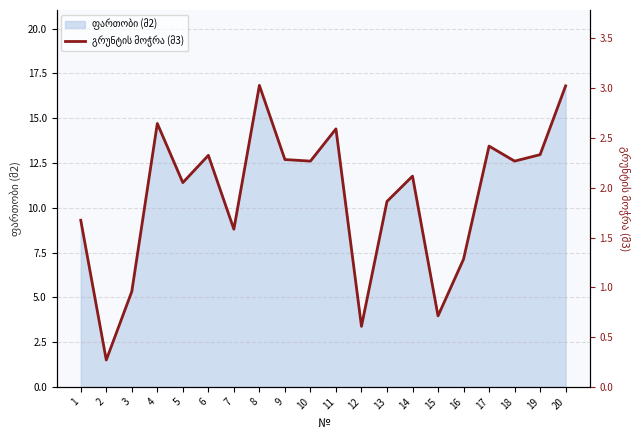

Where is the first local minimum?

2